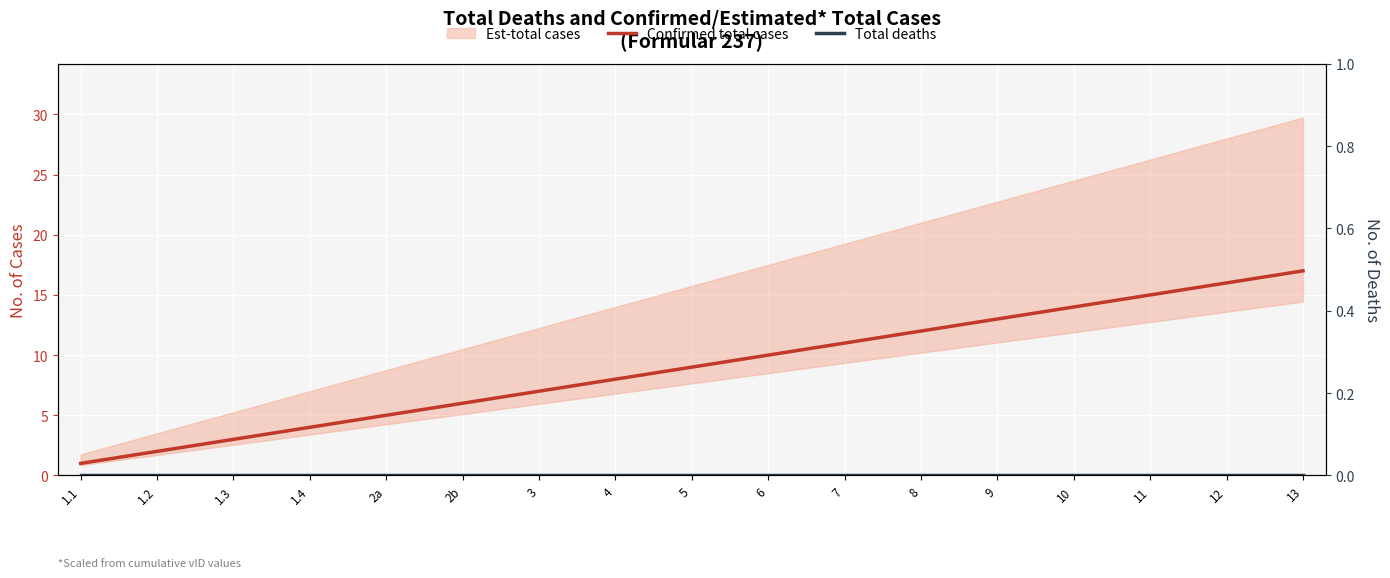

What is the spread (max minus min) of values at 8?

12